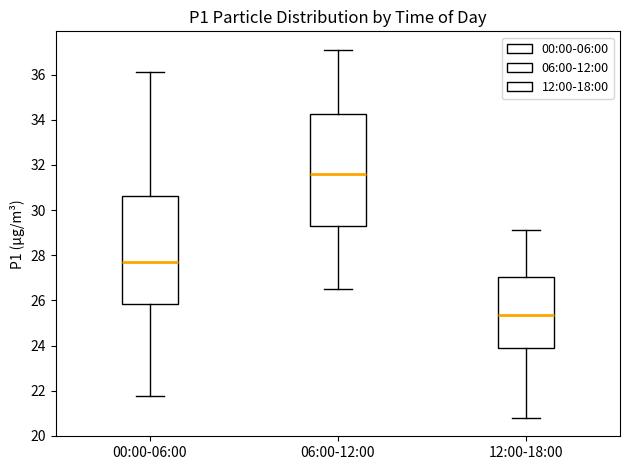

Reading left to right, transcribe this box plot: for each box, give where its median line is, the range the box spans, and where its two whiskers end, as read against the y-axis. The values are not printed on the chart, so give them approximately, as read against the axis.

00:00-06:00: median 27.8, box 25.8 to 30.6, whiskers 21.8 to 36.2
06:00-12:00: median 31.6, box 29.2 to 34.2, whiskers 26.6 to 37.2
12:00-18:00: median 25.4, box 23.8 to 27.0, whiskers 20.8 to 29.2